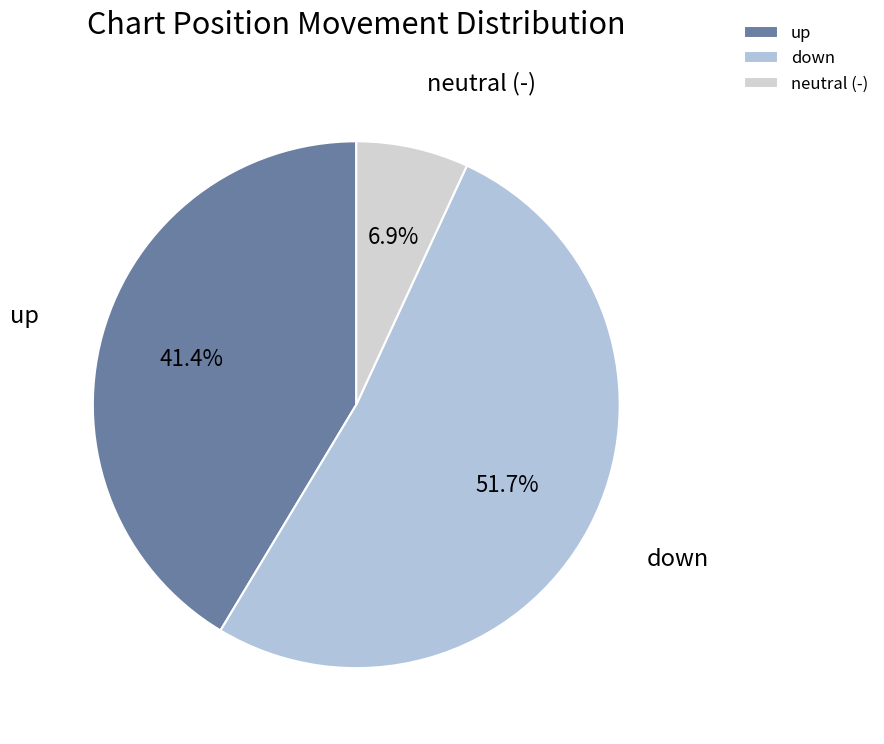

How much of the chart is everything except down?

48.3%